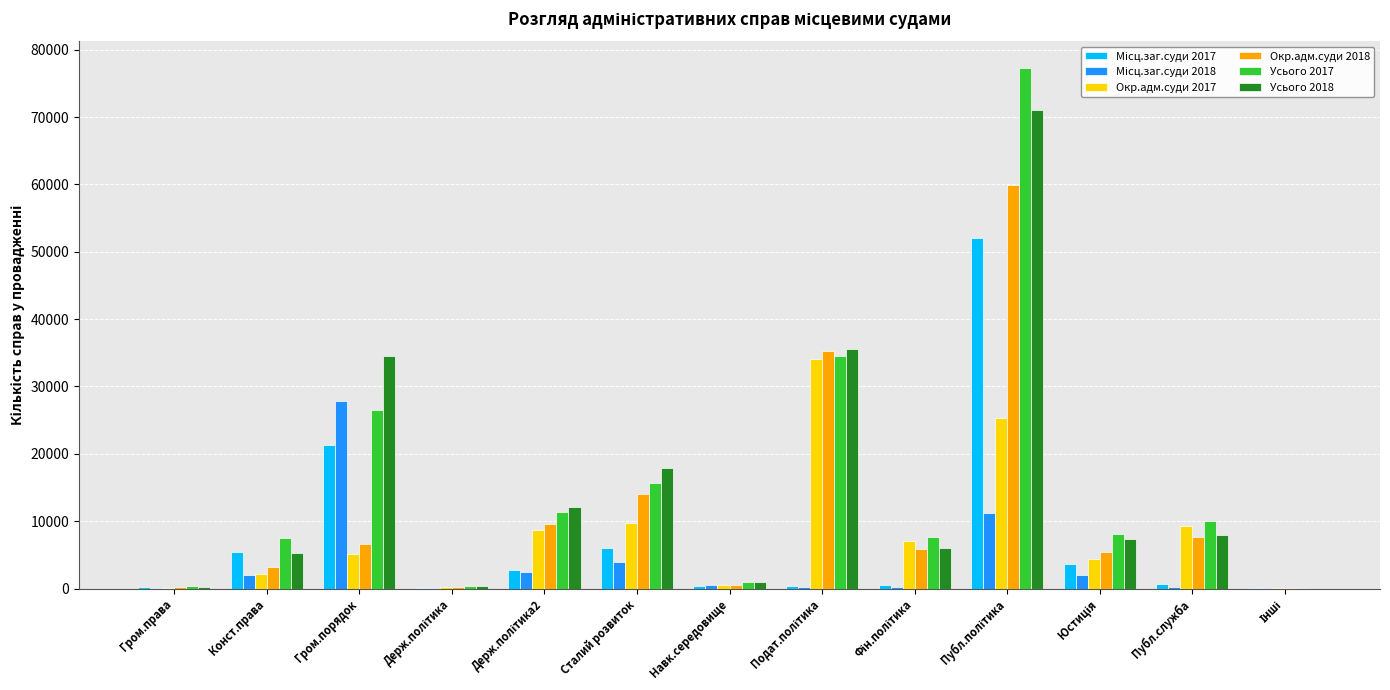

Which series has the largest range (max minus min)?

Усього 2017